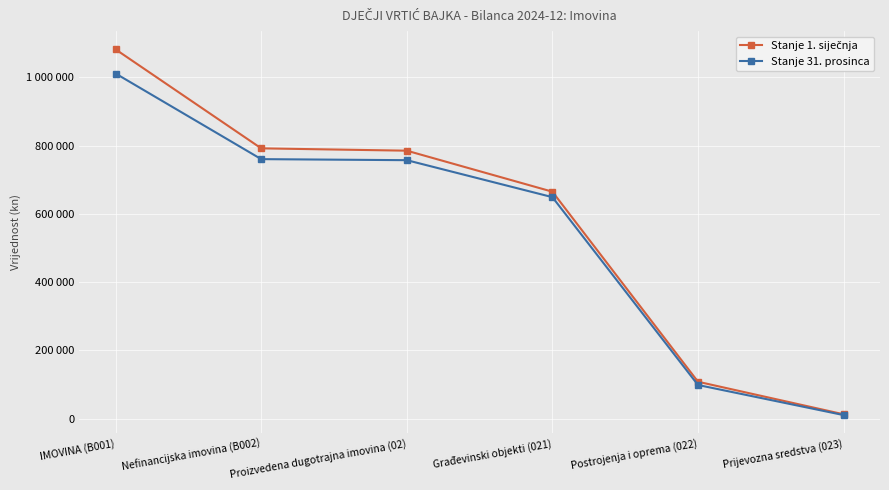

Which series has the largest total across all categories?

Stanje 1. siječnja